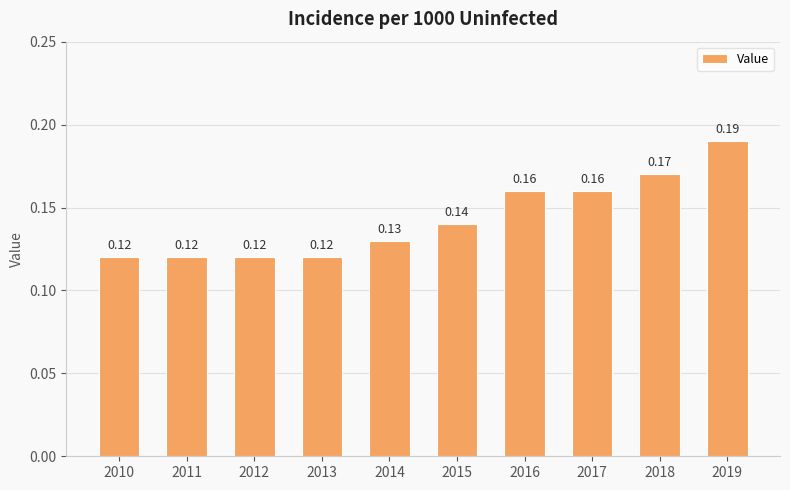

What is the sum of the values at 2014 and 2016?

0.3